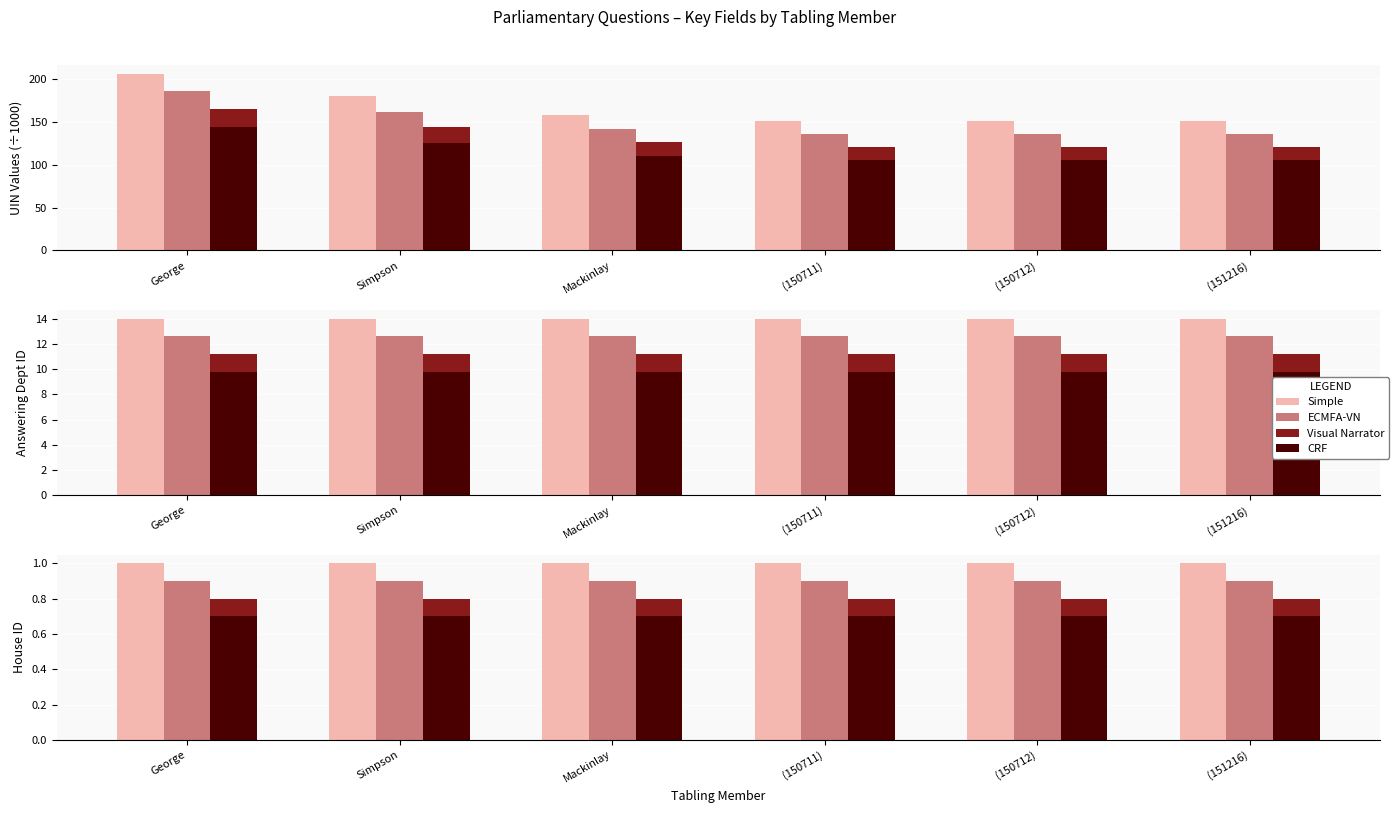

What is the difference between the highest and lowest values at (150712)?

0.3